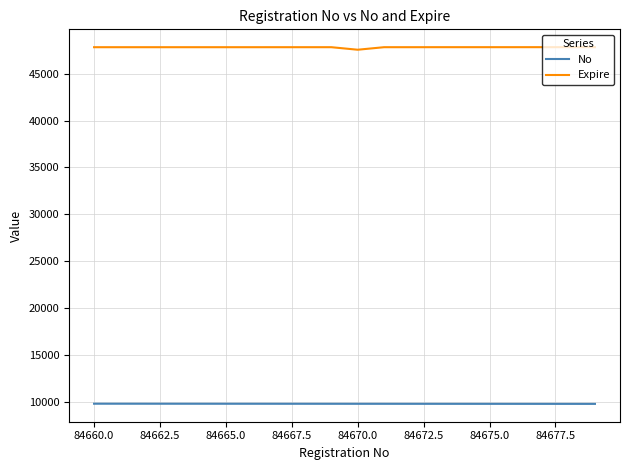

True or false: Expire and No cross at least once.

False